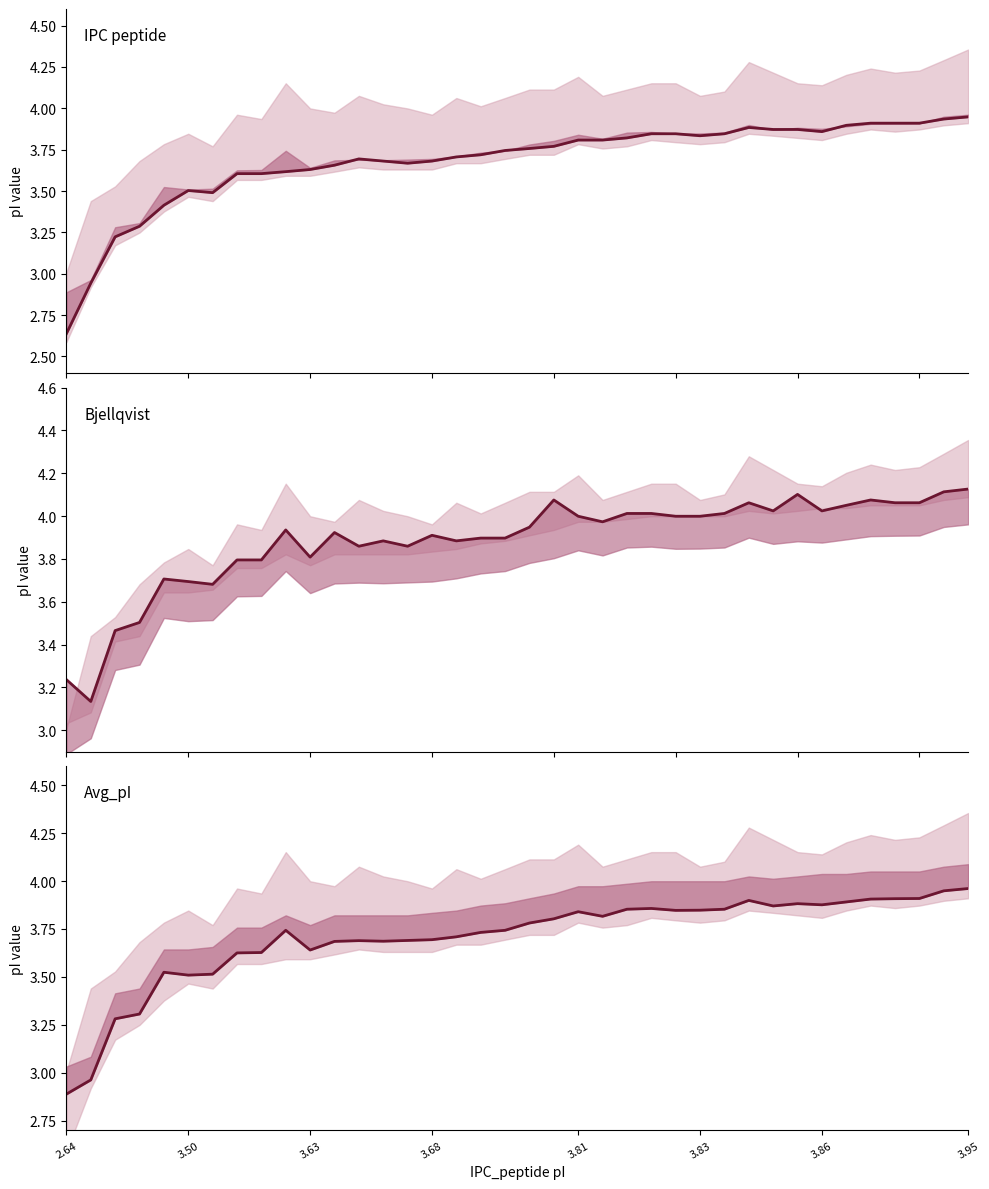

In Bjellqvist, how many points are lower than both neighbors (excluding endpoints)?

9